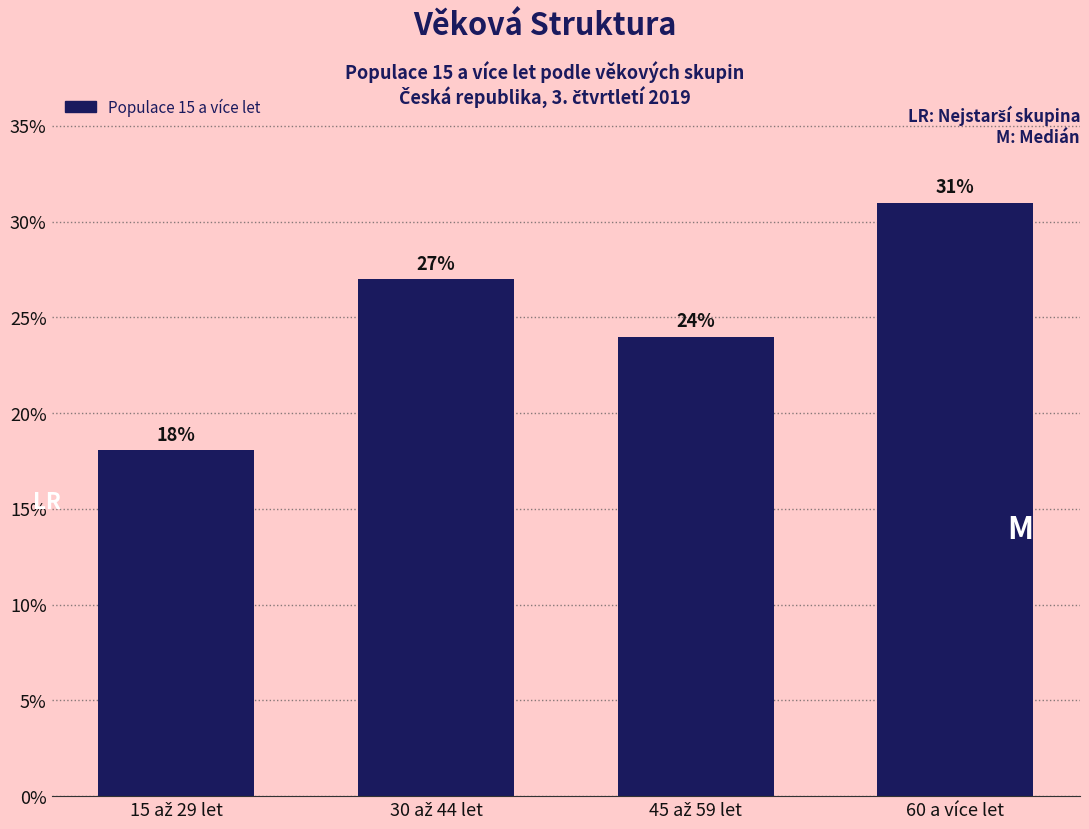

Reading left to right, extract all data points from this chart.

18.0	27.0	24.0	31.0